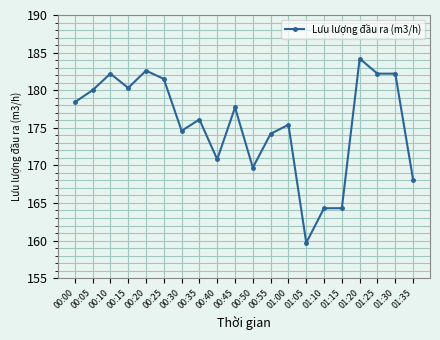

What is the sum of all values?

3508.5